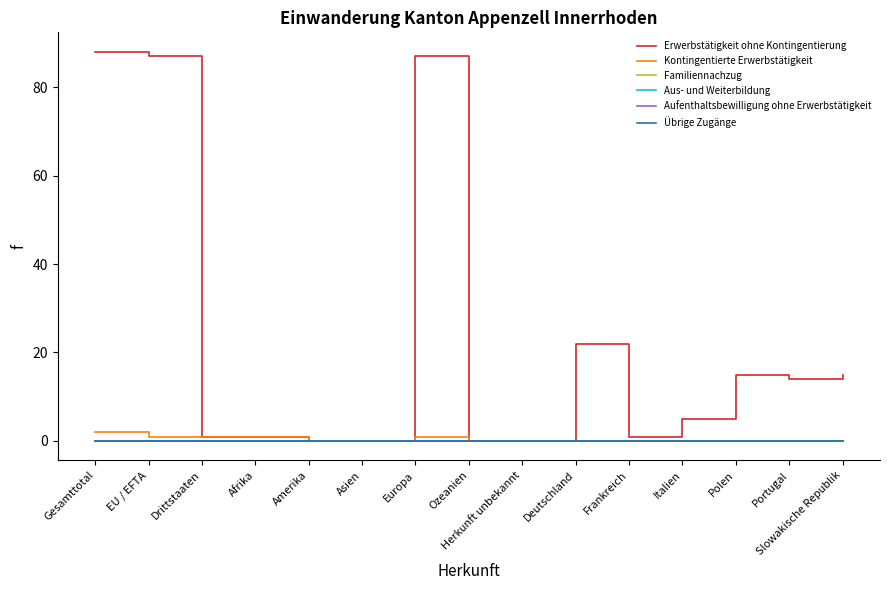

What is the difference between the highest and lowest values at EU / EFTA?

87